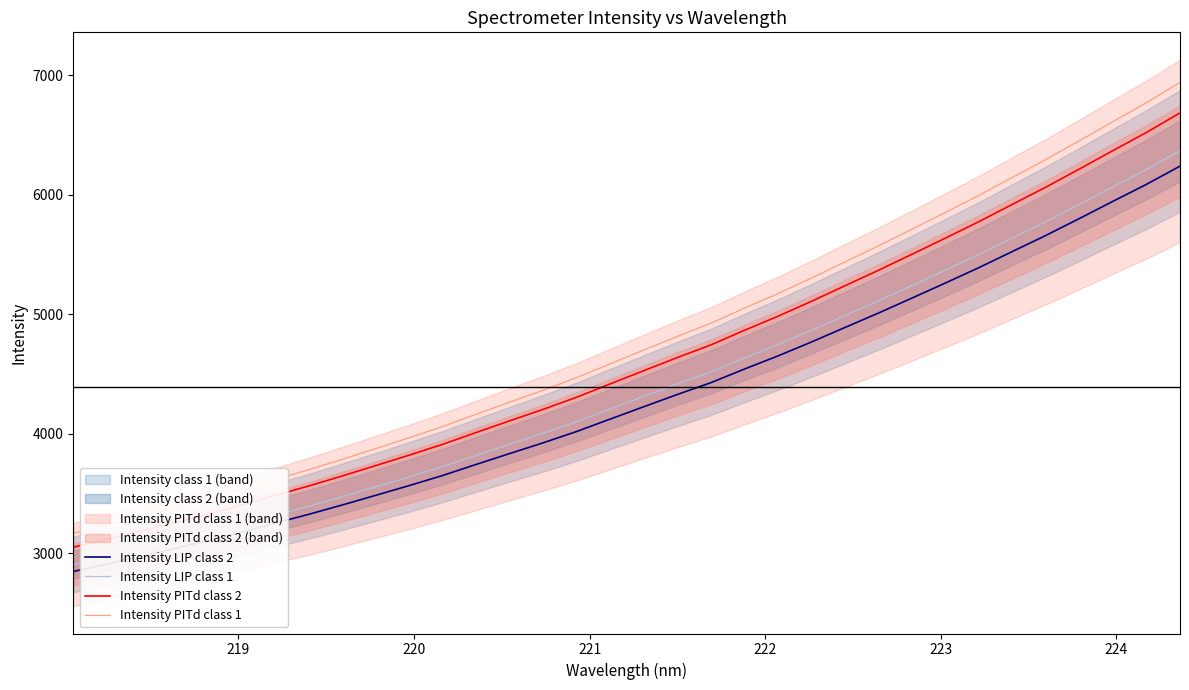

True or false: Intensity LIP class 1 has more than 2 interior local peaks.

False